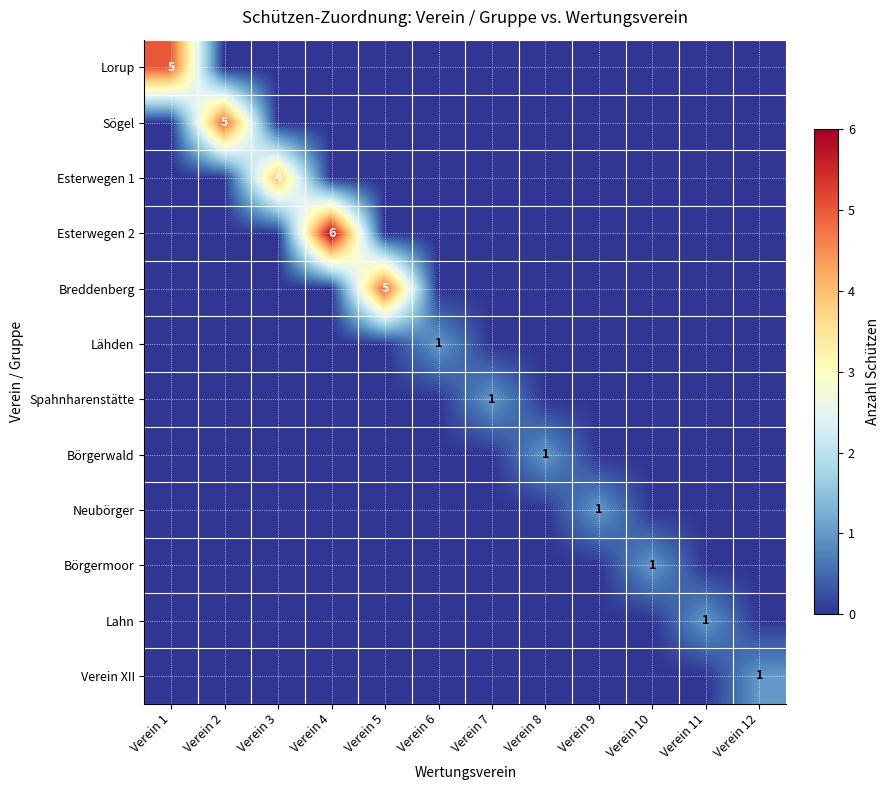

What is the total value across all series at Verein 1?

5